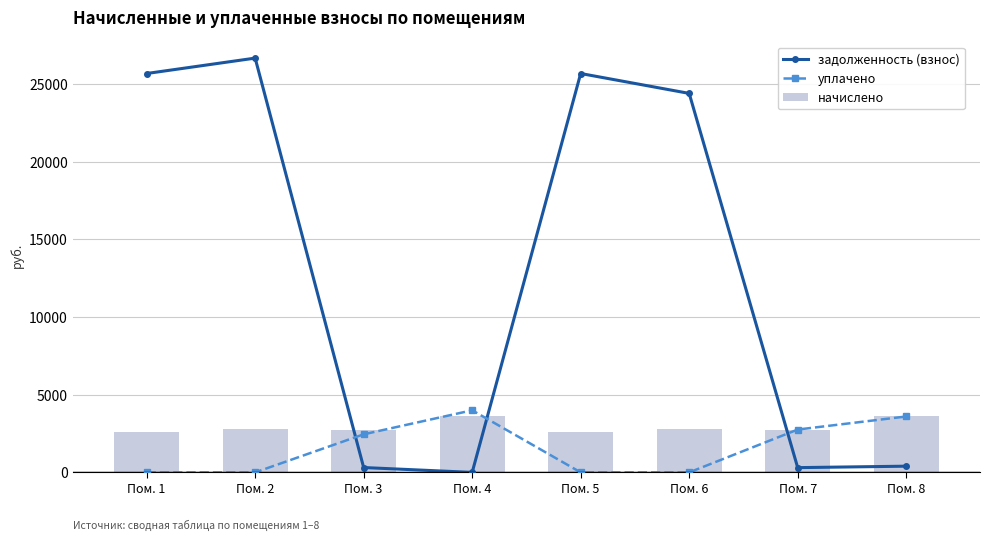

At which label does задолженность (взнос) reach its peak?

Пом. 2